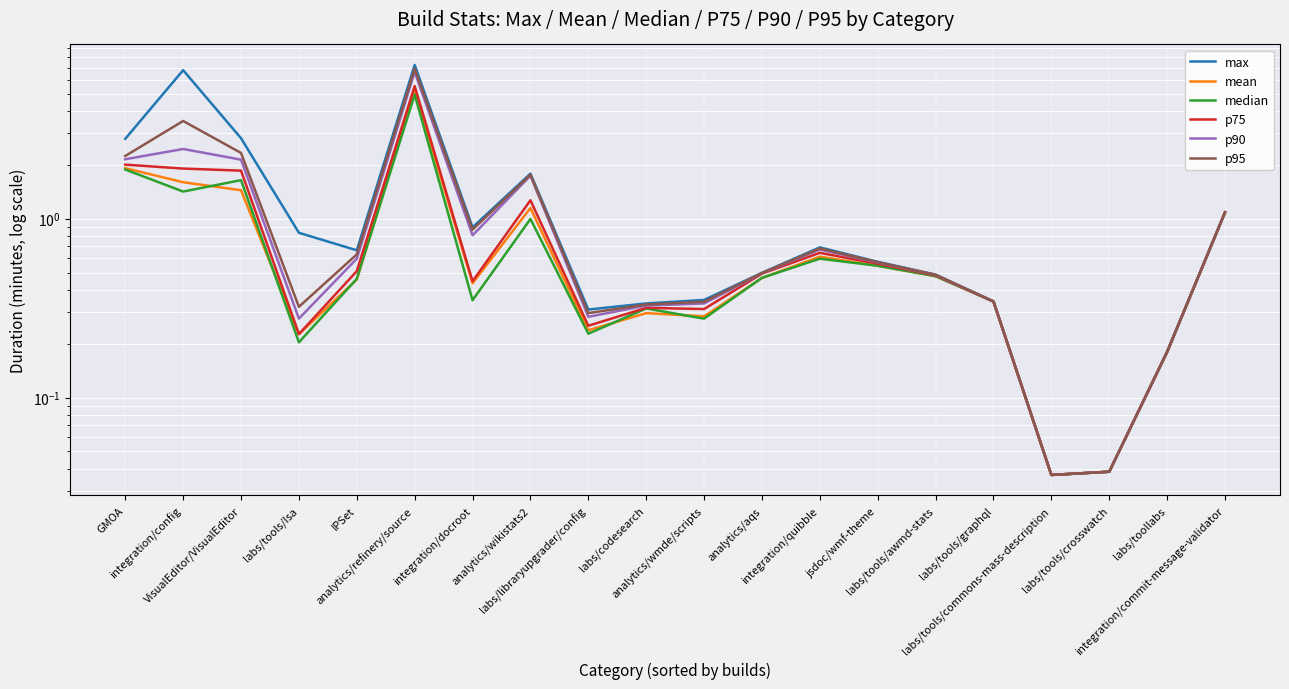

The value of p95 at GMOA is 2.2. True or false?

True